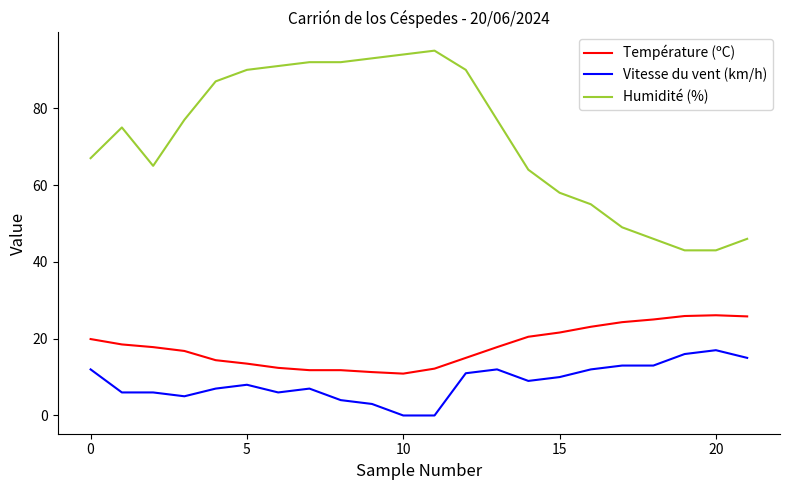

Which series has the largest total across all categories?

Humidité (%)